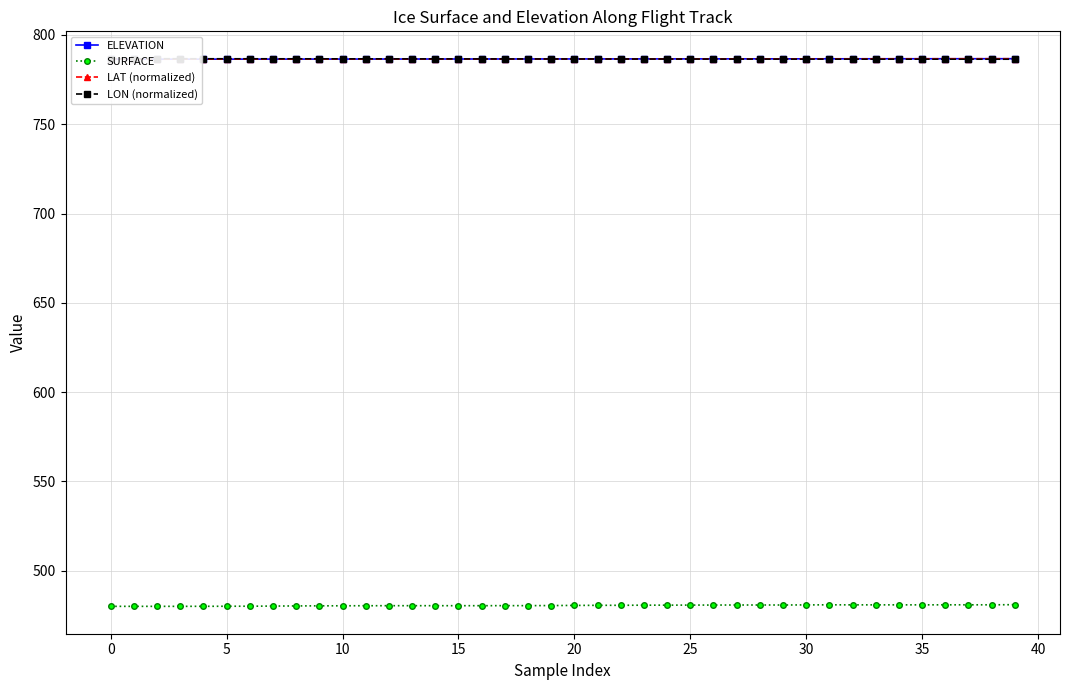

What is the maximum value for SURFACE?

481.0